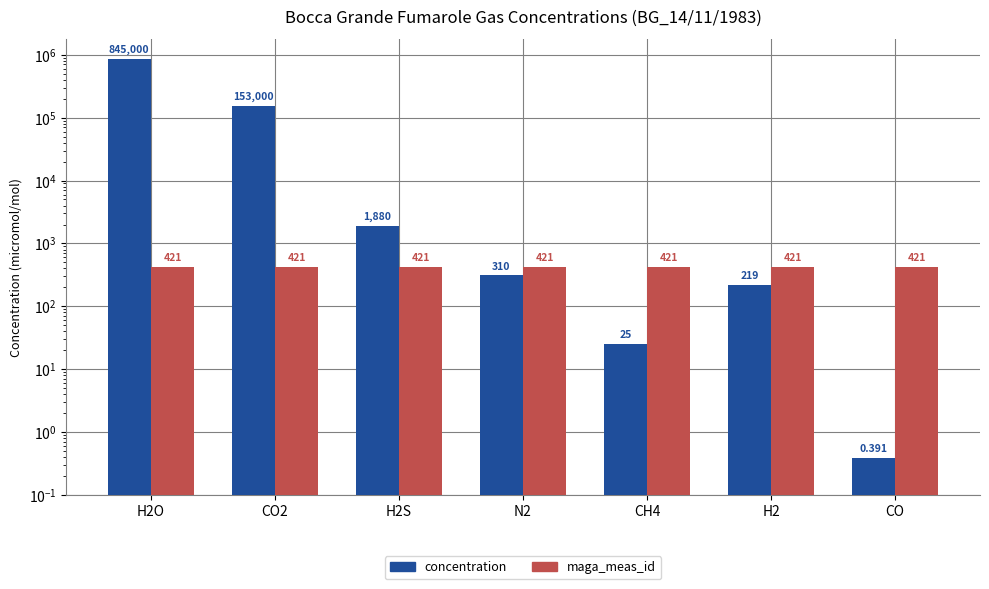

Where is maga_meas_id nearest to the value 421?

H2O